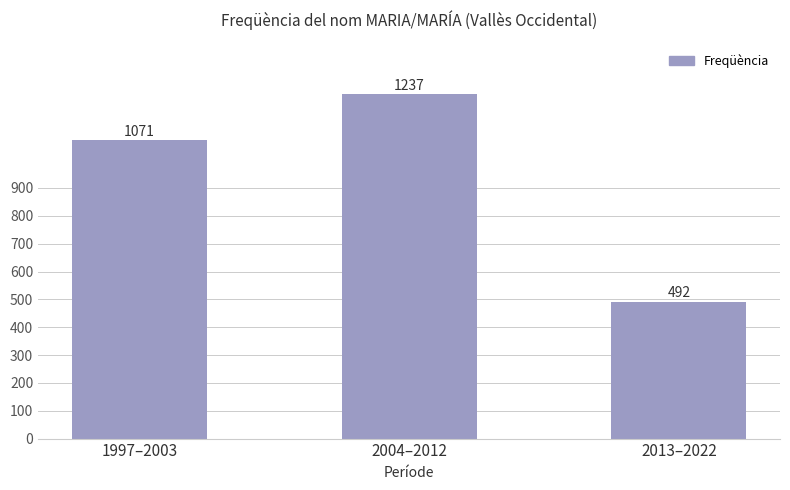

What is the label of the 1st bar from the right?

2013–2022